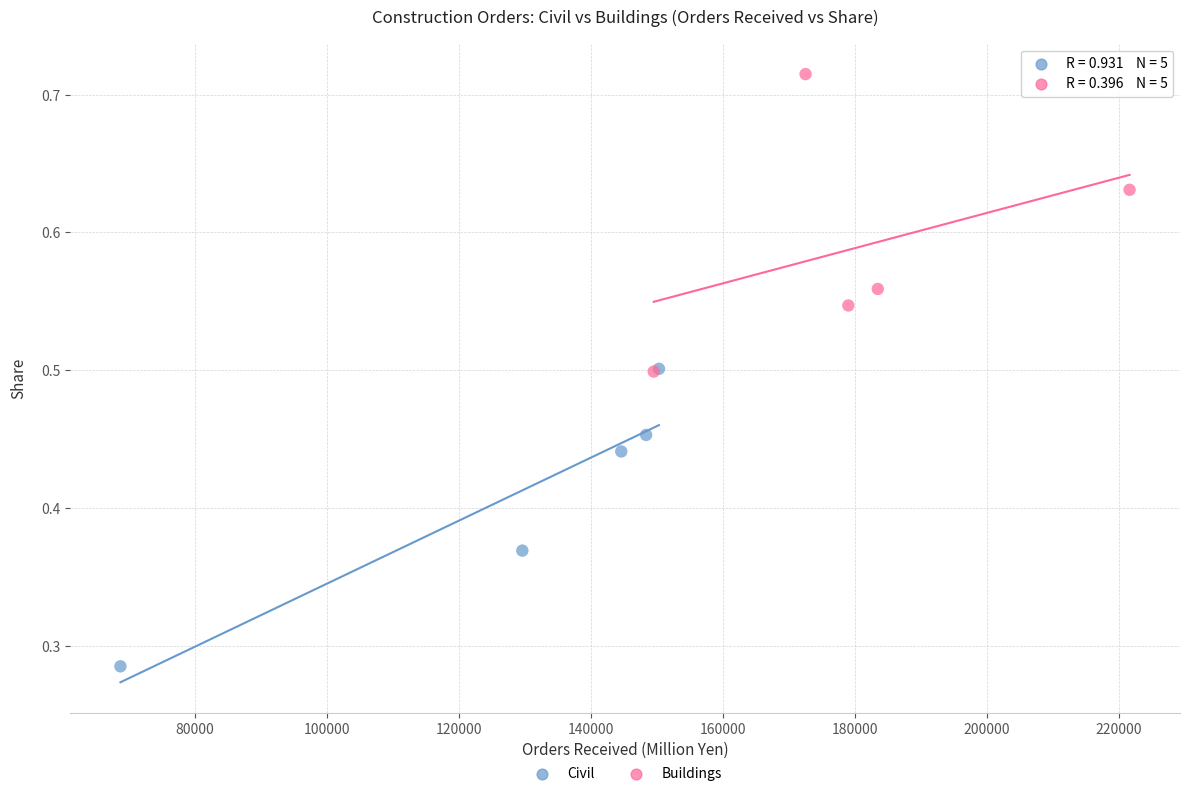

What are all the series names shown in the legend?

Civil, Buildings